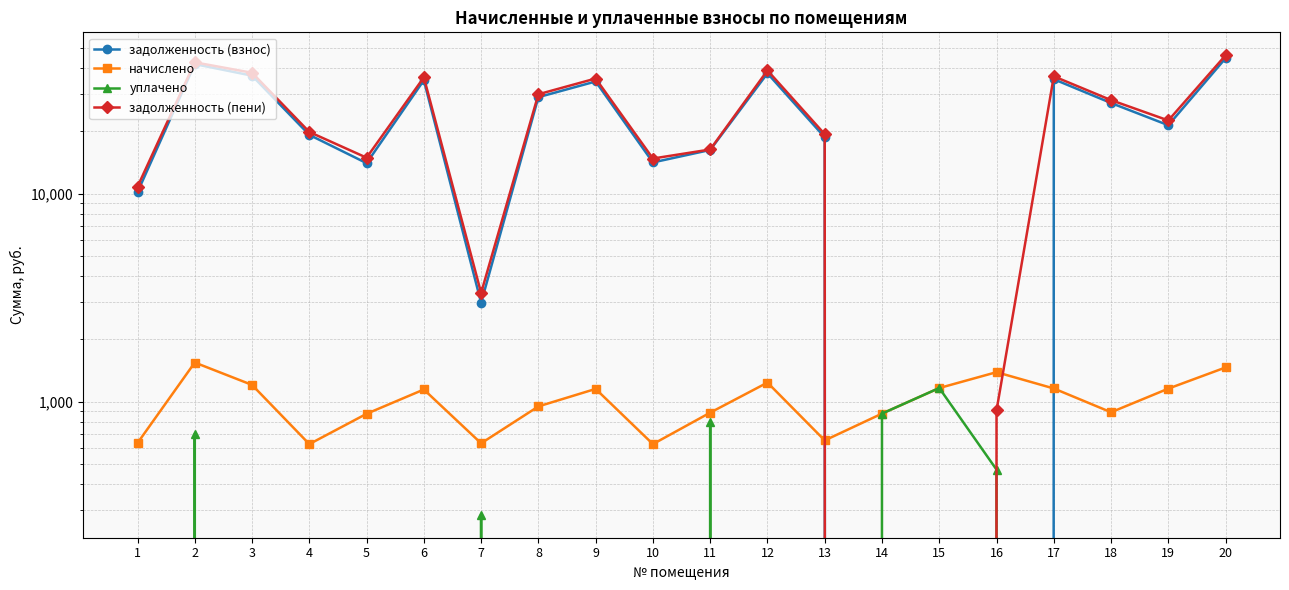

Rank the series by their maximum value, from lowest to highest.

уплачено, начислено, задолженность (взнос), задолженность (пени)